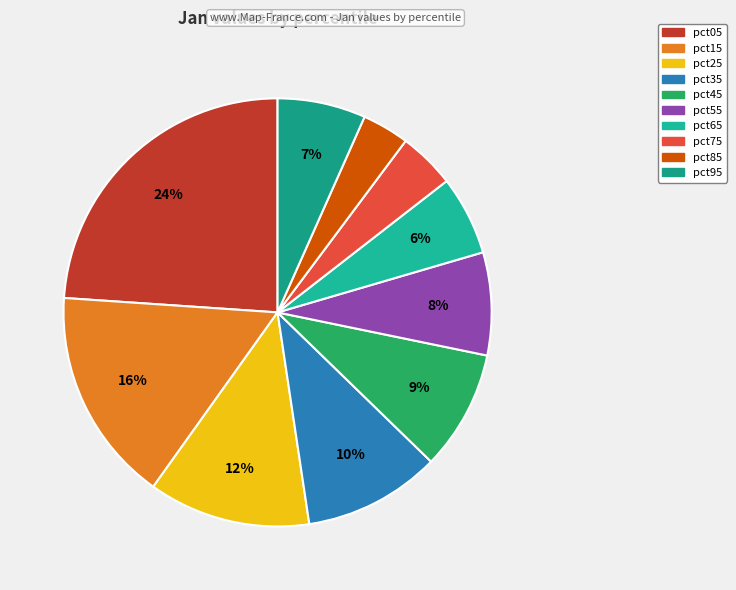

To the nearest percent, what is the combined percentage of pct05 and pct15?

40%